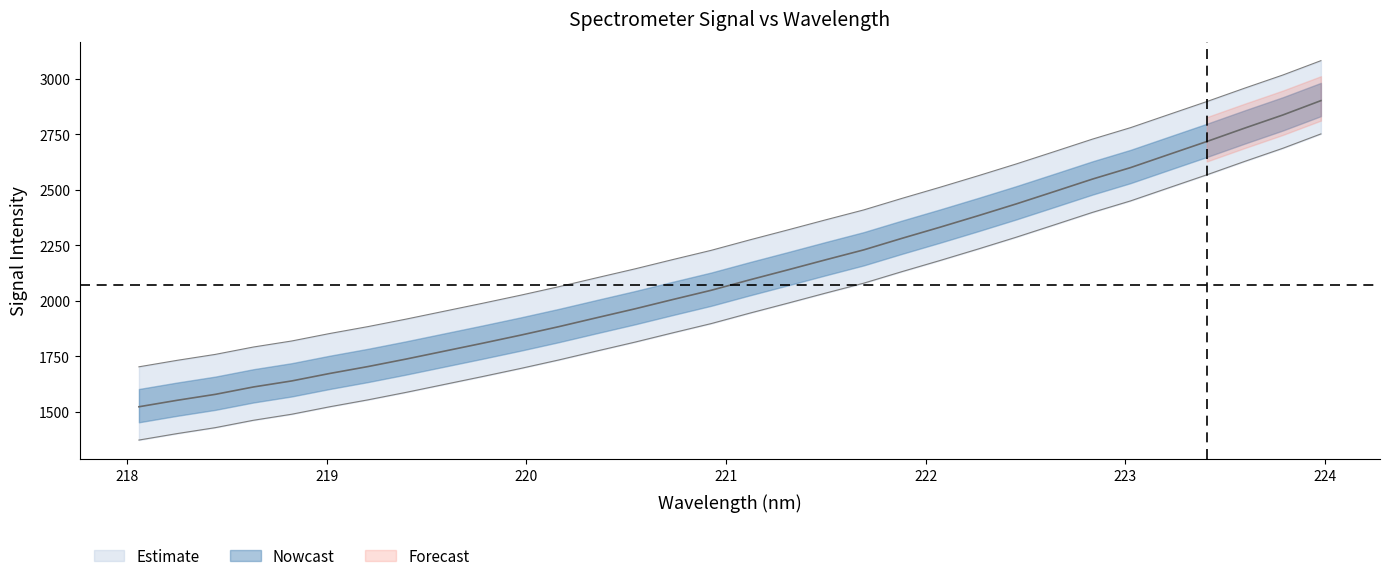

Reading right to left, list all the values displayed in this chart.

223.9802=2902.1	223.7895=2837.4	223.5987=2778.4	223.408=2717.7	223.2172=2659.0	223.0264=2600.2	222.8355=2548.5	222.6447=2492.4	222.4538=2436.7	222.263=2383.5	222.0721=2331.7	221.8812=2281.6	221.6902=2229.7	221.4993=2184.9	221.3083=2139.2	221.1174=2094.2	220.9264=2047.7	220.7354=2006.3	220.5444=1964.1	220.3533=1924.1	220.1623=1883.6	219.9712=1845.4	219.7801=1808.9	219.589=1773.3	219.3979=1737.7	219.2067=1704.0	219.0156=1672.9	218.8244=1639.1	218.6332=1612.0	218.442=1578.7	218.2508=1552.0	218.0596=1522.8